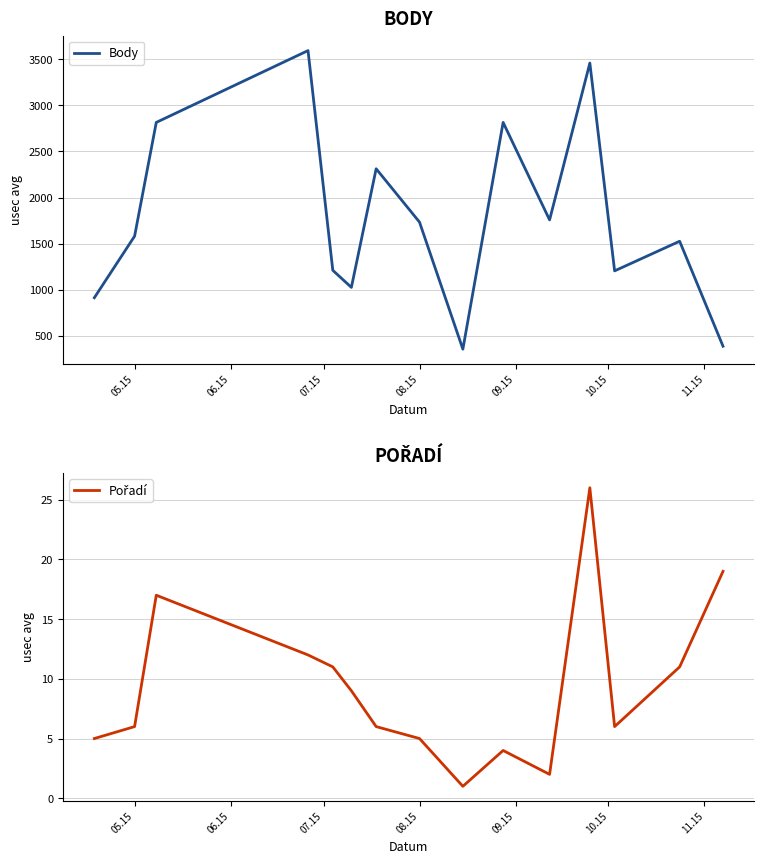

Does the chart display data point markers on the line(s)?

No